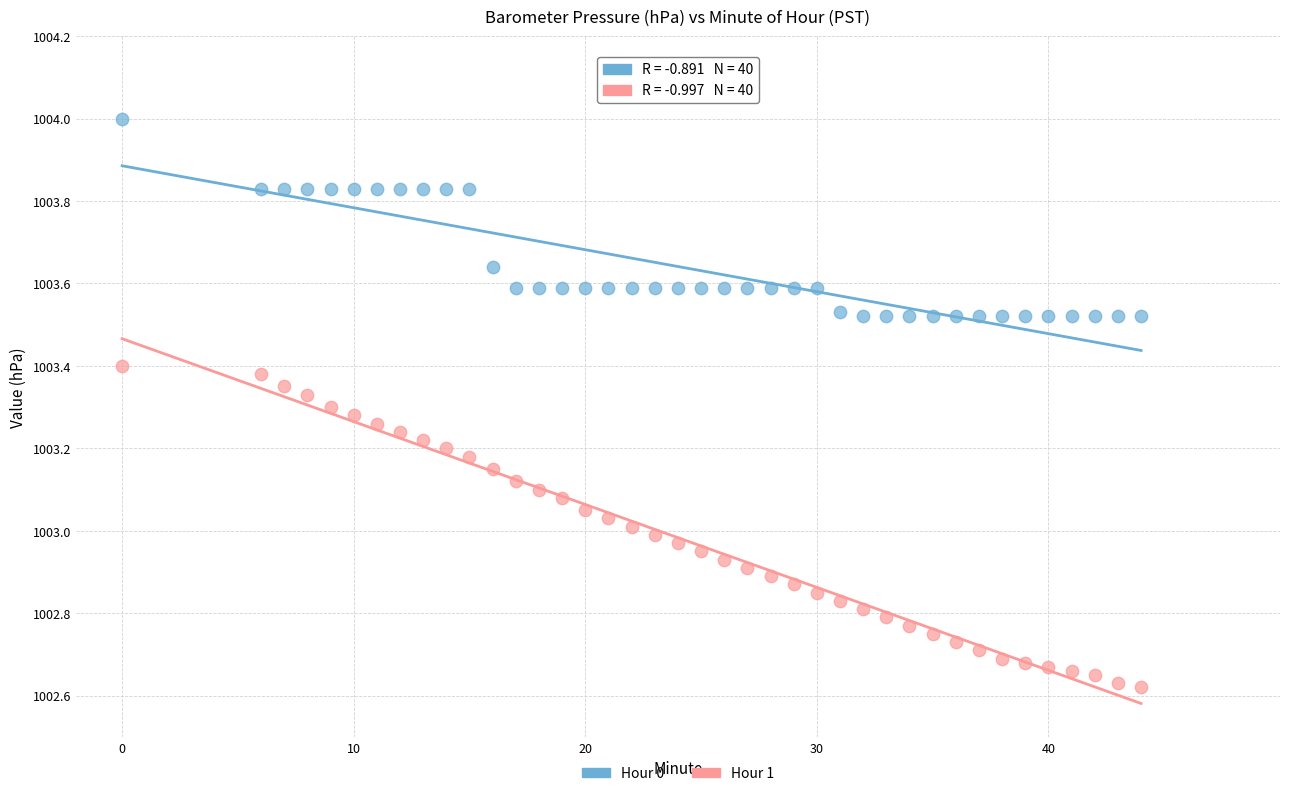

Across all data points, what is the range of Y values (max minus min)?

1.4